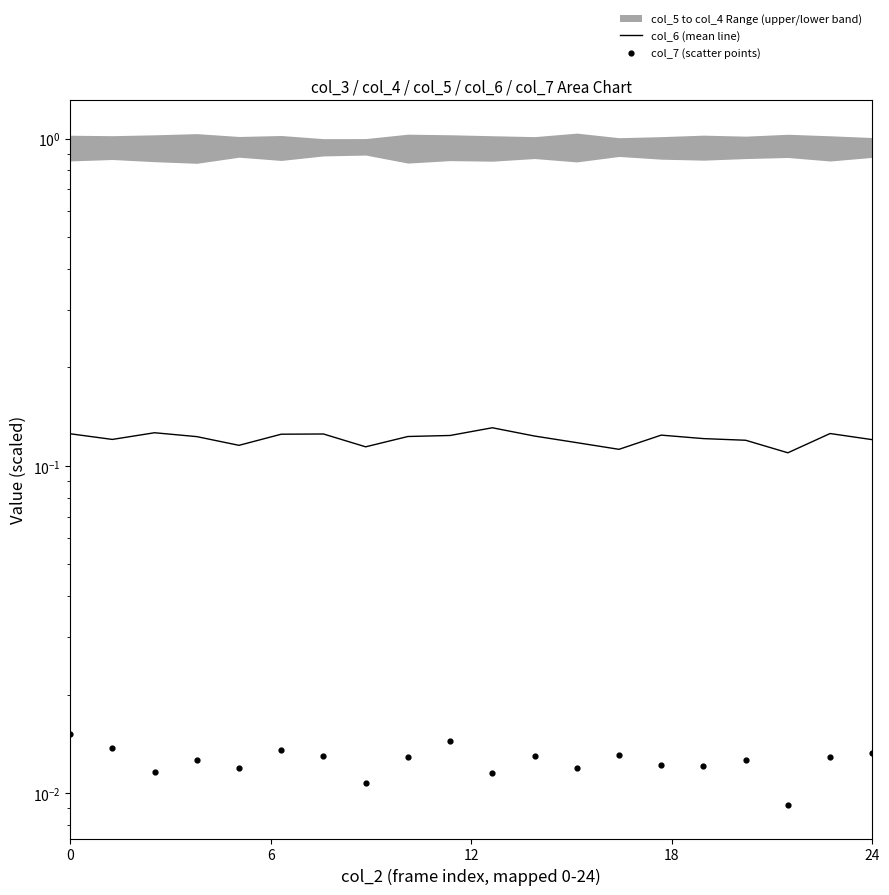

Which series contains the lowest Y value?

col_7 (scatter points)